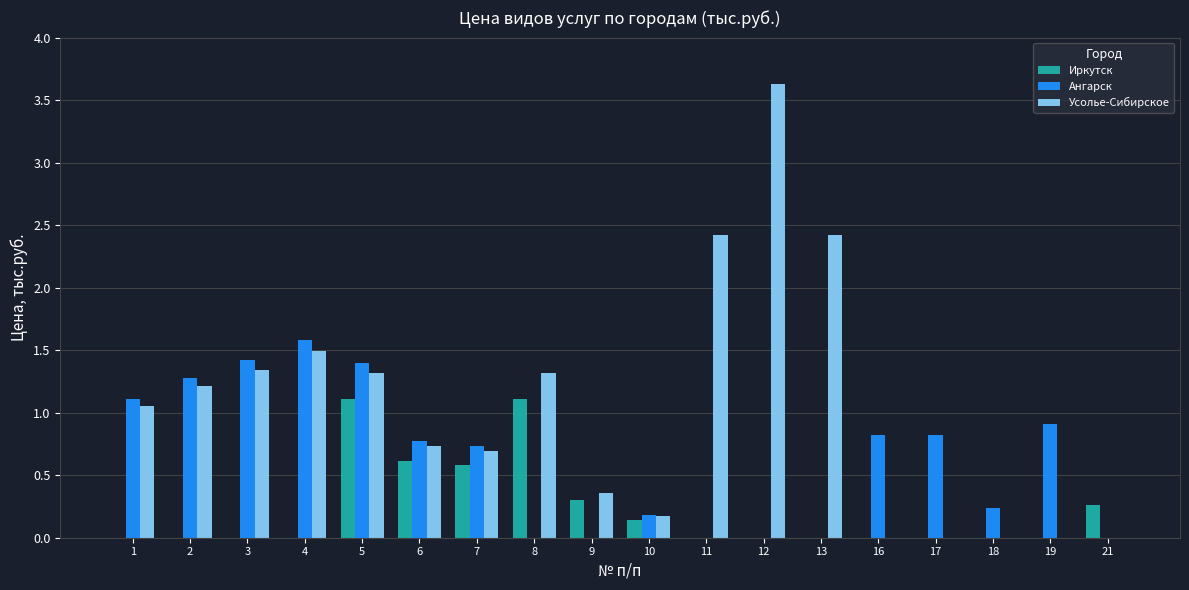

Count the number of data series in this chart.

3